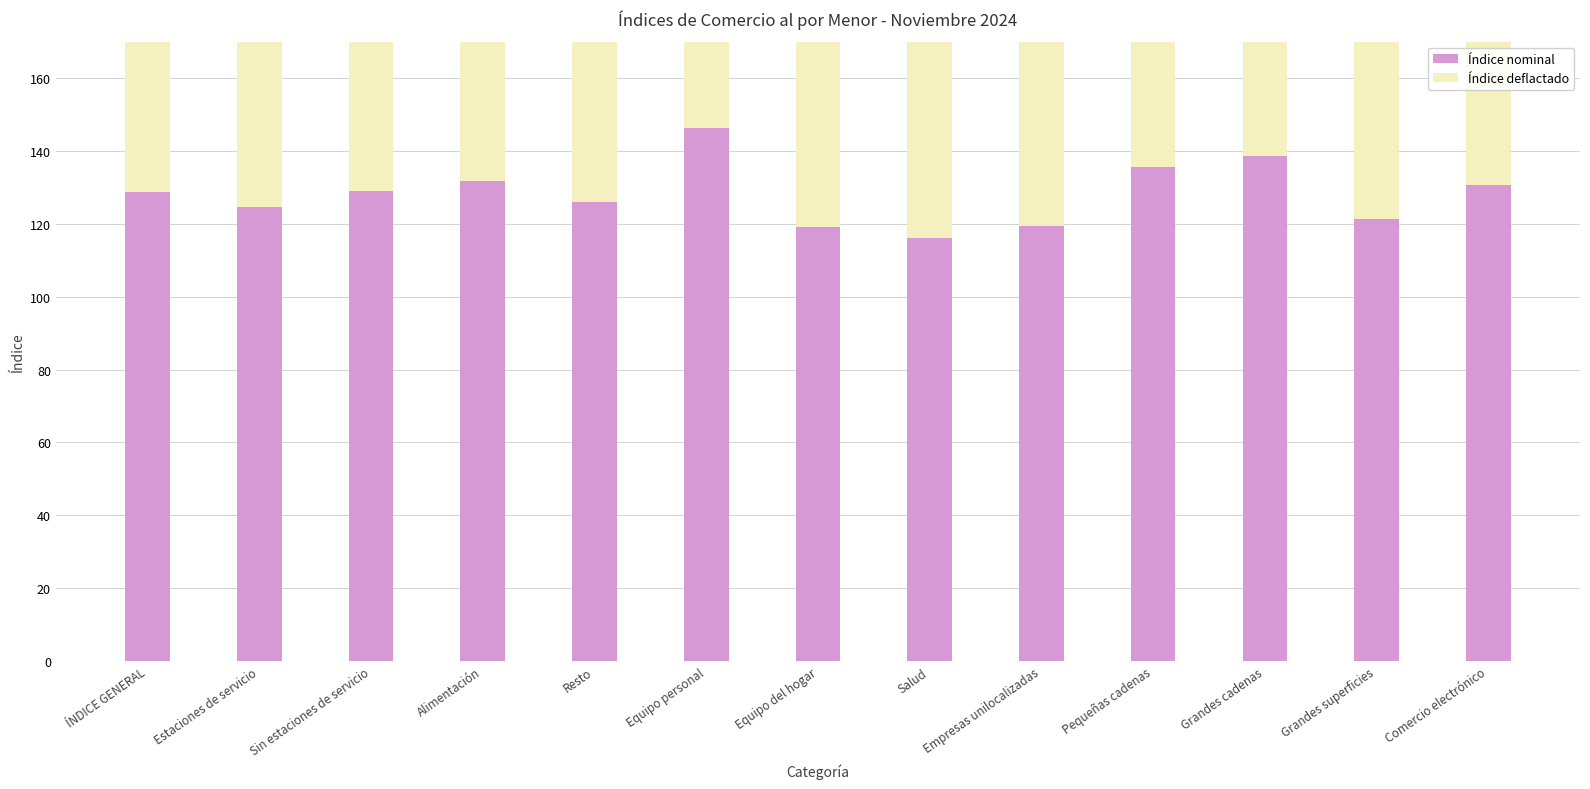

At how many categories does at least one series exceed 144?

1